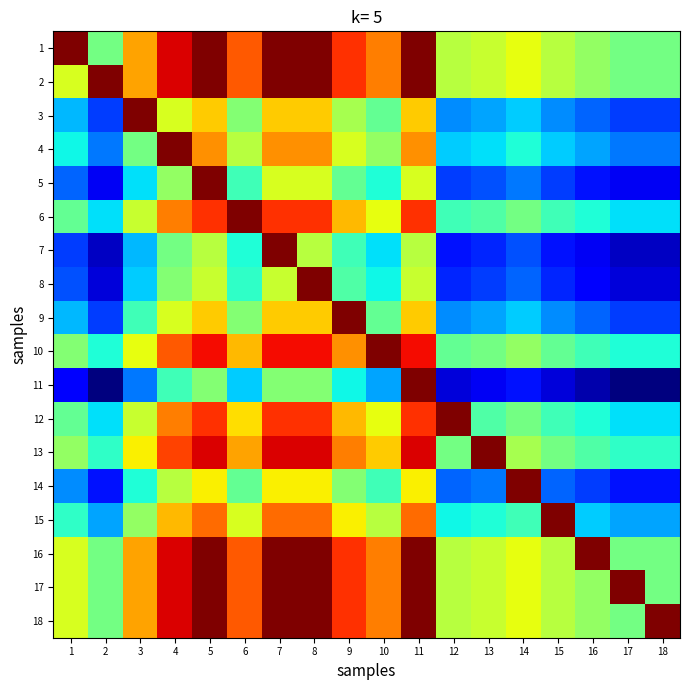

Which has a higher value, 6 or 2?

6